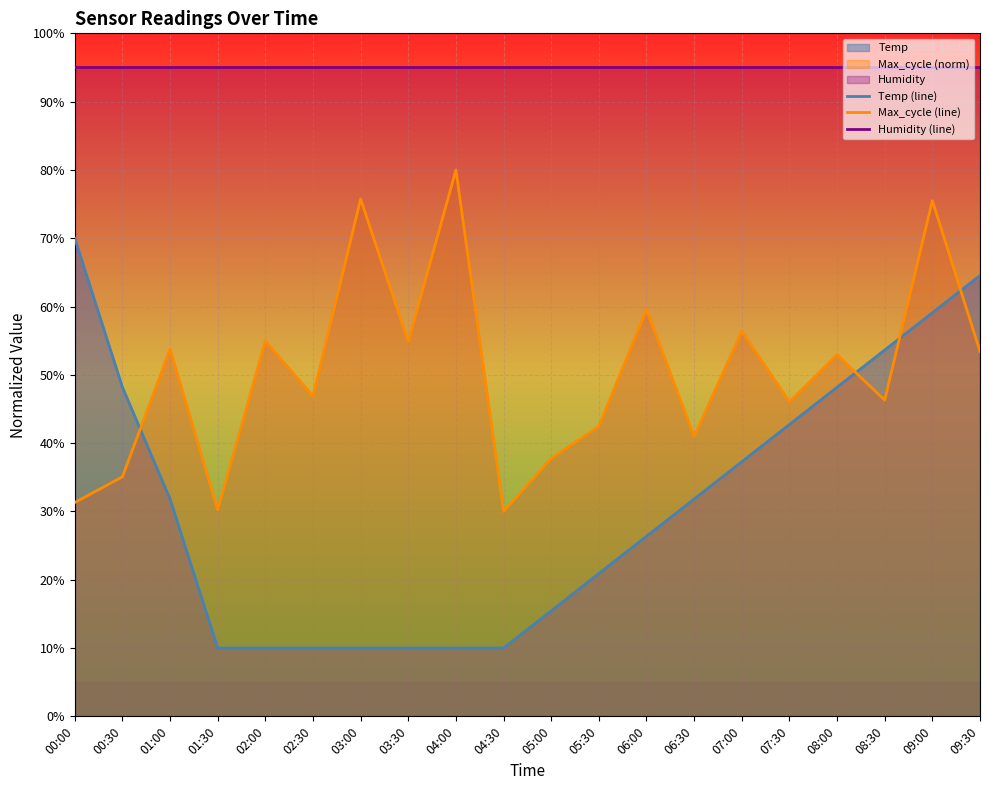

Read the Temp (line) value at 03:30.

10.0